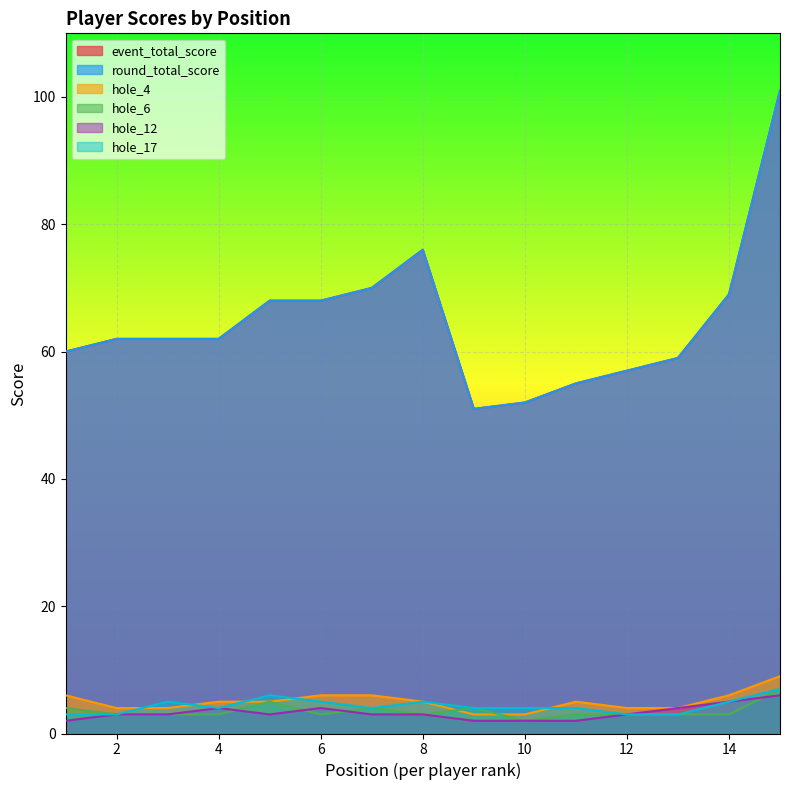

The round_total_score series shows 40 at 4. True or false?

False